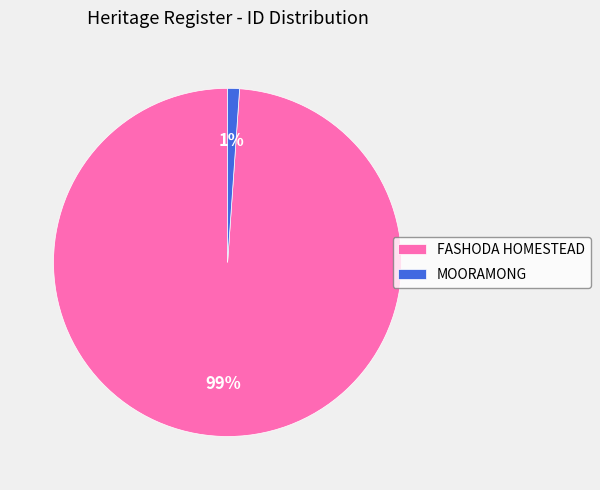

What percentage is the MOORAMONG slice, to the nearest percent?

1%